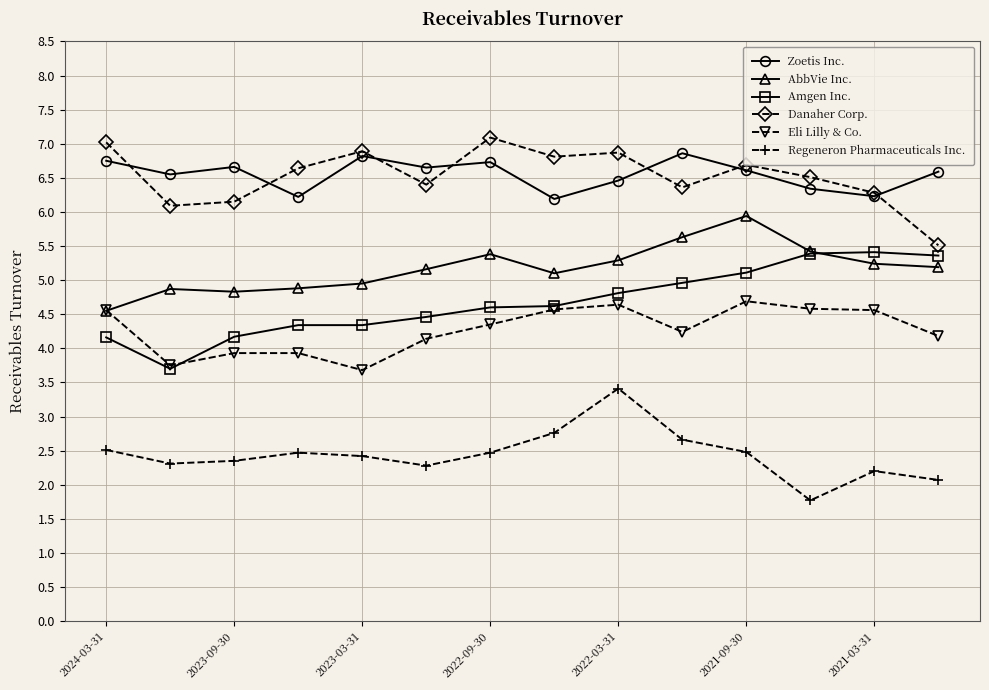

What is the value of the AbbVie Inc. point at the 14th from the left?

5.2